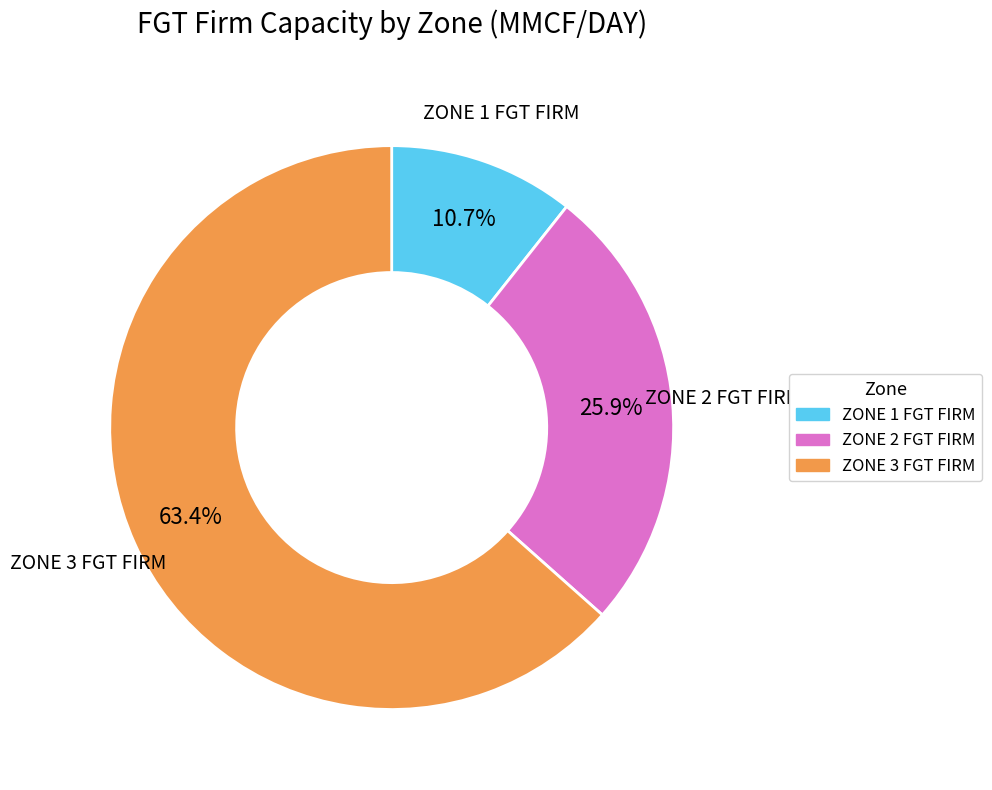

The ZONE 1 FGT FIRM slice represents 1% of the pie. True or false?

False